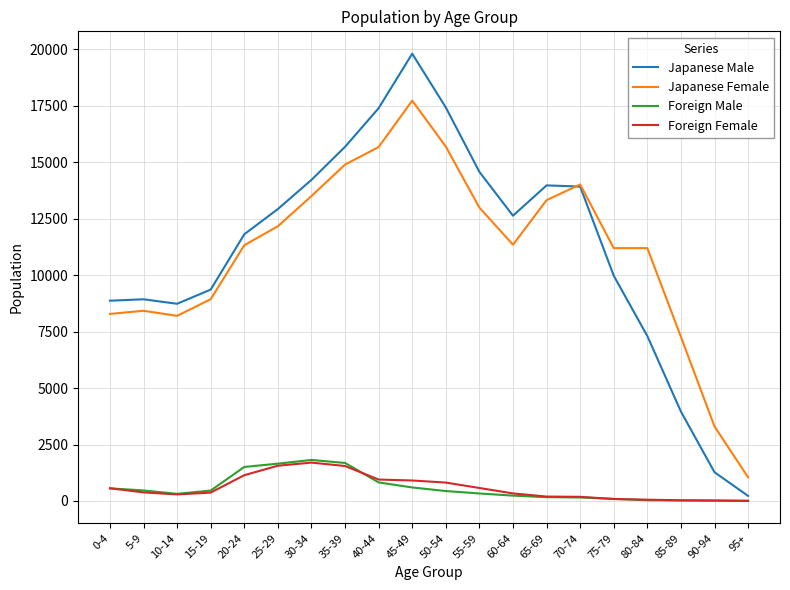

What is the maximum value for Foreign Female?

1699